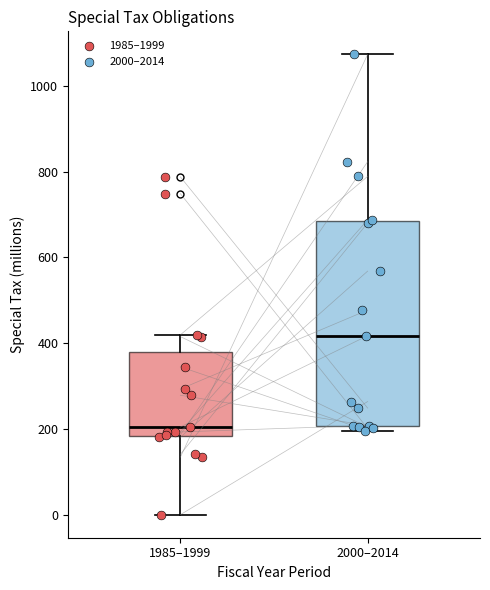

Which box is the tallest, from its lower edge to its upper edge?

2000–2014